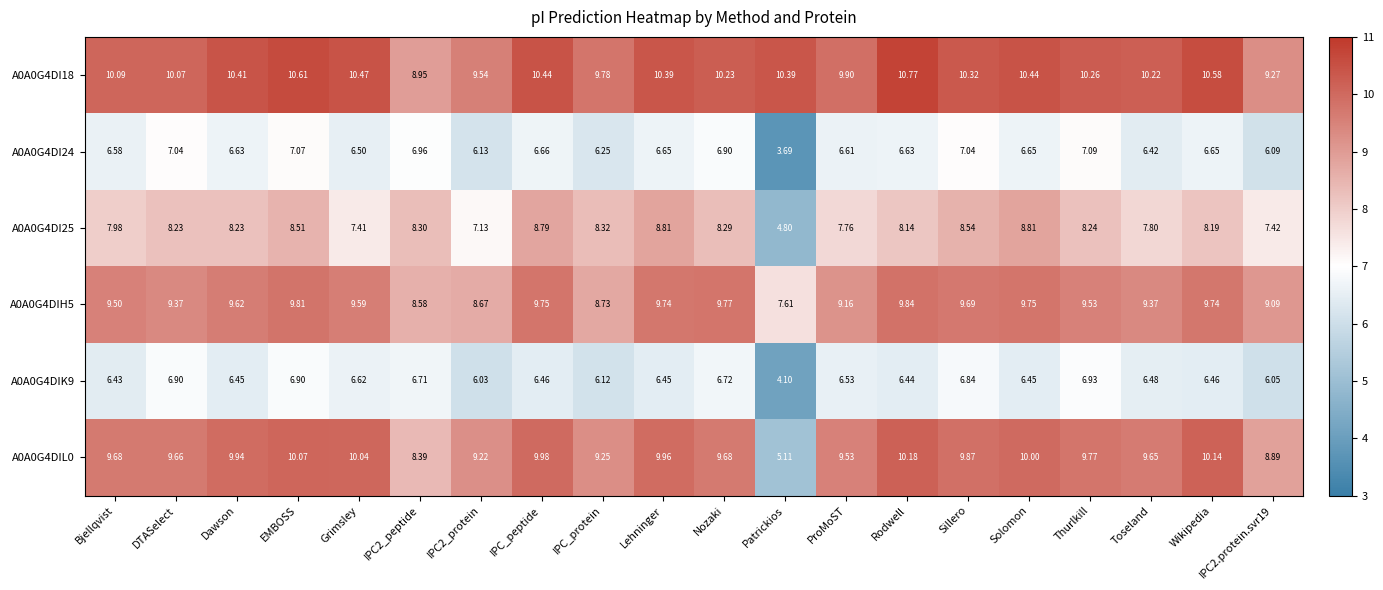

At which category does the chart reach its peak across all series?

Rodwell